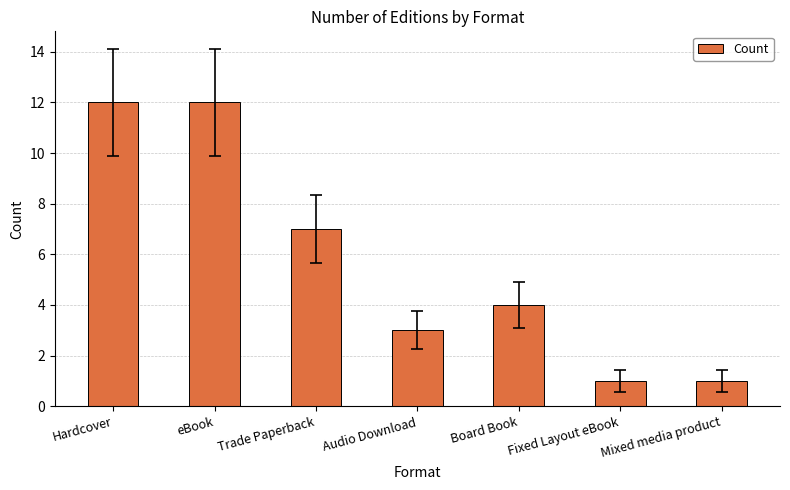

Between Trade Paperback and Audio Download, which is larger?

Trade Paperback